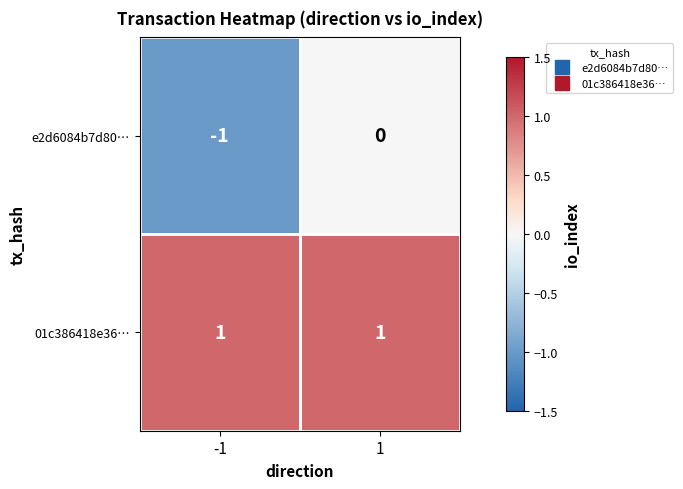

Is it true that e2d6084b7d80… equals -1 at -1?

True